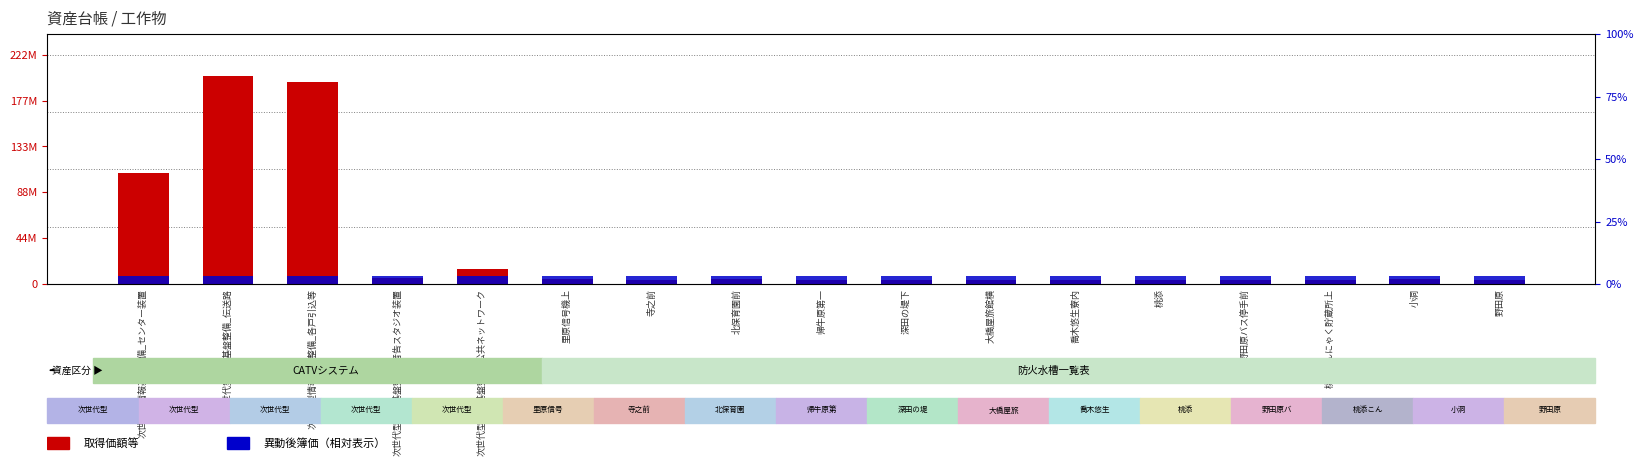

What are all the series names shown in the legend?

取得価額等, 異動後簿価（相対）